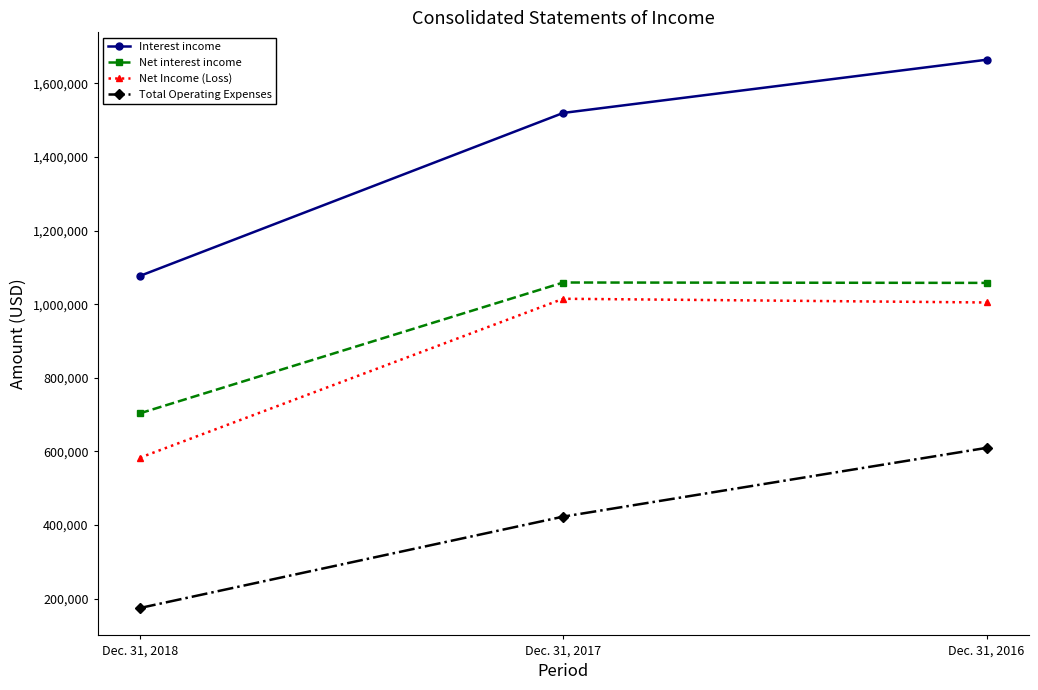

At which category does the chart reach its minimum across all series?

Dec. 31, 2018